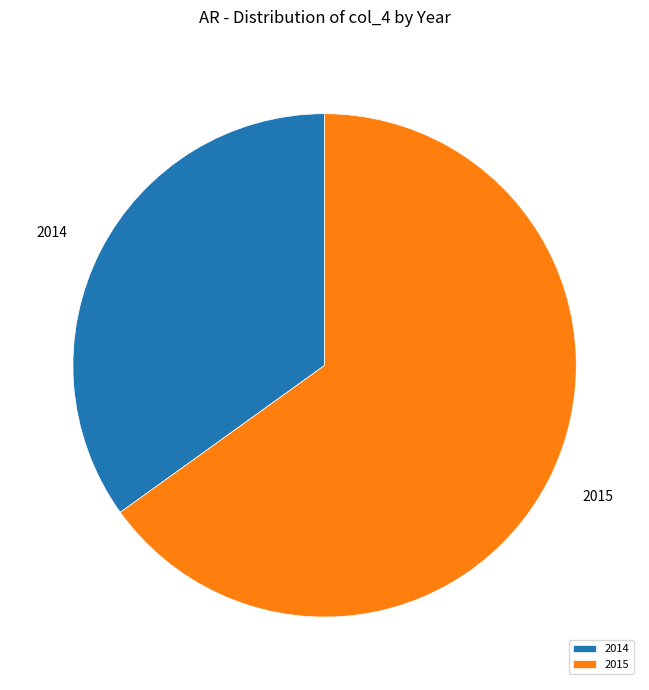

How many segments does this pie chart have?

2